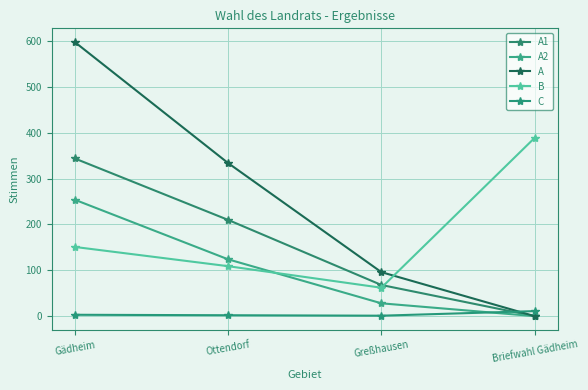

At how many categories does at least one series exceed 485?

1